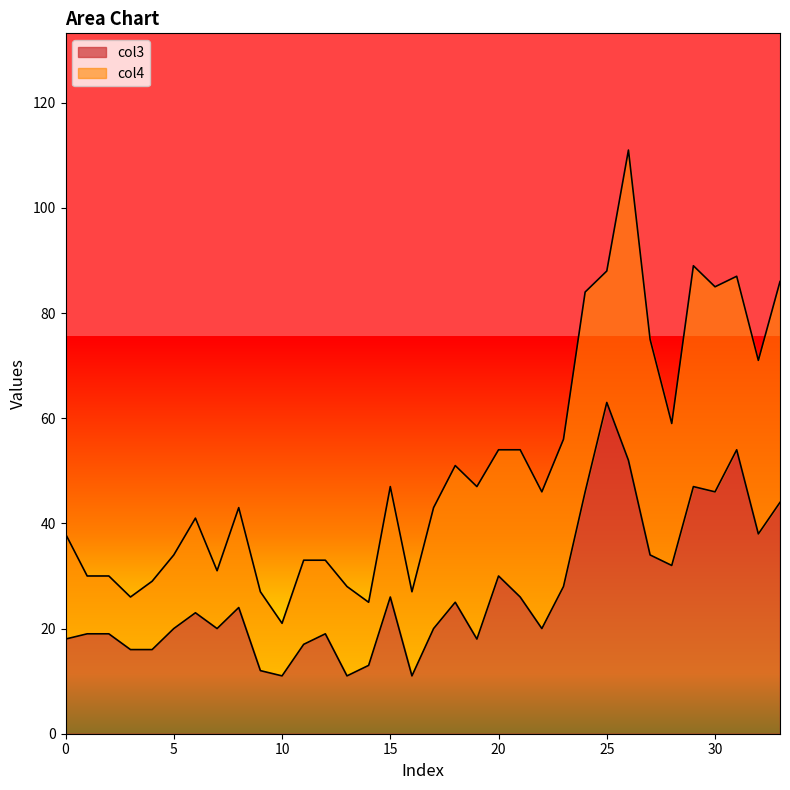

What is the greatest value displayed?

63